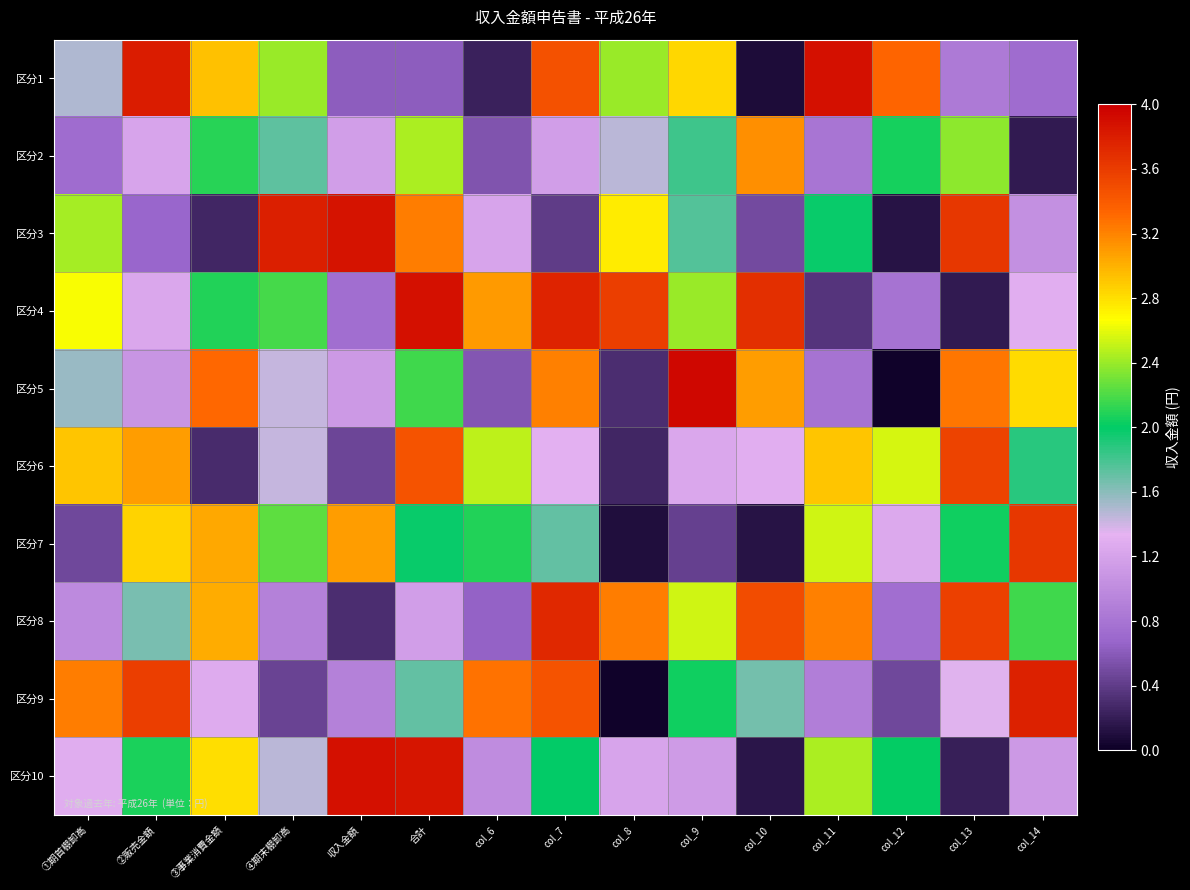

Reading left to right, extract all data points from this chart.

区分1: ①期首棚卸高=1.5	②販売金額=3.8	③事業消費金額=2.9	④期末棚卸高=2.4	収入金額=0.6	合計=0.6	col_6=0.2	col_7=3.5	col_8=2.4	col_9=2.8	col_10=0.1	col_11=3.9	col_12=3.3	col_13=0.8	col_14=0.7
区分2: ①期首棚卸高=0.7	②販売金額=1.2	③事業消費金額=2.1	④期末棚卸高=1.7	収入金額=1.2	合計=2.4	col_6=0.6	col_7=1.2	col_8=1.5	col_9=1.8	col_10=3.1	col_11=0.8	col_12=2.1	col_13=2.4	col_14=0.2
区分3: ①期首棚卸高=2.4	②販売金額=0.7	③事業消費金額=0.3	④期末棚卸高=3.8	収入金額=3.9	合計=3.2	col_6=1.2	col_7=0.4	col_8=2.7	col_9=1.8	col_10=0.5	col_11=2.0	col_12=0.1	col_13=3.6	col_14=1.0
区分4: ①期首棚卸高=2.7	②販売金額=1.2	③事業消費金額=2.1	④期末棚卸高=2.2	収入金額=0.7	合計=3.9	col_6=3.1	col_7=3.8	col_8=3.6	col_9=2.4	col_10=3.7	col_11=0.4	col_12=0.8	col_13=0.2	col_14=1.3
区分5: ①期首棚卸高=1.6	②販売金額=1.1	③事業消費金額=3.3	④期末棚卸高=1.4	収入金額=1.1	合計=2.2	col_6=0.6	col_7=3.2	col_8=0.3	col_9=3.9	col_10=3.1	col_11=0.8	col_12=0.0	col_13=3.3	col_14=2.8
区分6: ①期首棚卸高=2.9	②販売金額=3.1	③事業消費金額=0.3	④期末棚卸高=1.4	収入金額=0.5	合計=3.5	col_6=2.5	col_7=1.3	col_8=0.3	col_9=1.2	col_10=1.3	col_11=2.9	col_12=2.6	col_13=3.5	col_14=1.9
区分7: ①期首棚卸高=0.5	②販売金額=2.9	③事業消費金額=3.0	④期末棚卸高=2.2	収入金額=3.1	合計=2.0	col_6=2.1	col_7=1.7	col_8=0.1	col_9=0.4	col_10=0.1	col_11=2.5	col_12=1.3	col_13=2.0	col_14=3.6
区分8: ①期首棚卸高=1.0	②販売金額=1.6	③事業消費金額=3.0	④期末棚卸高=0.9	収入金額=0.3	合計=1.2	col_6=0.6	col_7=3.7	col_8=3.2	col_9=2.5	col_10=3.5	col_11=3.2	col_12=0.7	col_13=3.6	col_14=2.2
区分9: ①期首棚卸高=3.2	②販売金額=3.6	③事業消費金額=1.3	④期末棚卸高=0.4	収入金額=0.9	合計=1.7	col_6=3.3	col_7=3.4	col_8=0.0	col_9=2.0	col_10=1.7	col_11=0.9	col_12=0.5	col_13=1.4	col_14=3.8
区分10: ①期首棚卸高=1.3	②販売金額=2.1	③事業消費金額=2.8	④期末棚卸高=1.5	収入金額=3.9	合計=3.8	col_6=1.0	col_7=2.0	col_8=1.2	col_9=1.1	col_10=0.1	col_11=2.4	col_12=2.0	col_13=0.2	col_14=1.1